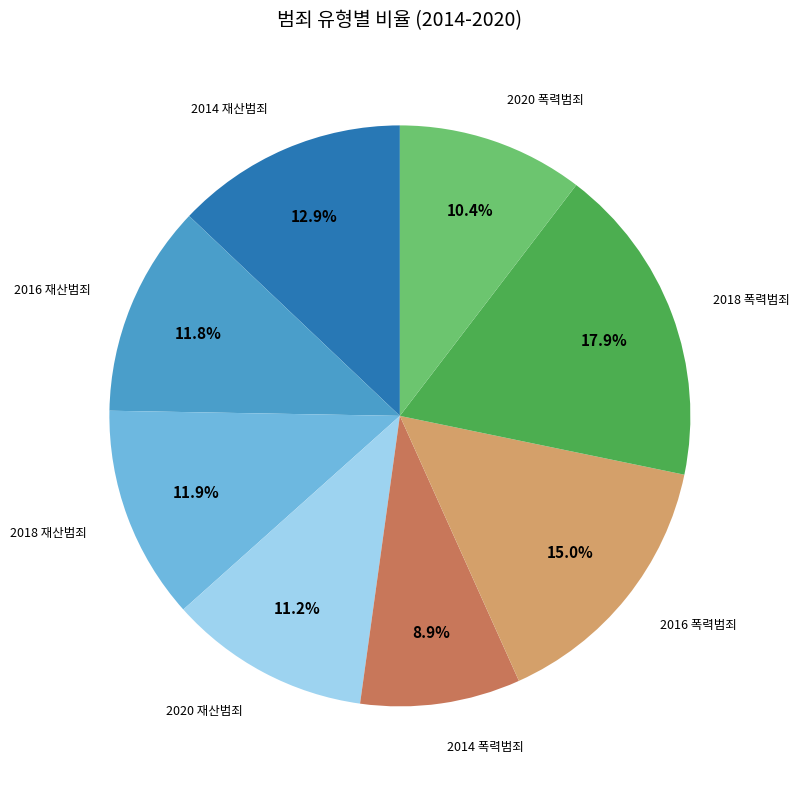

Does any single category account for the majority?

No